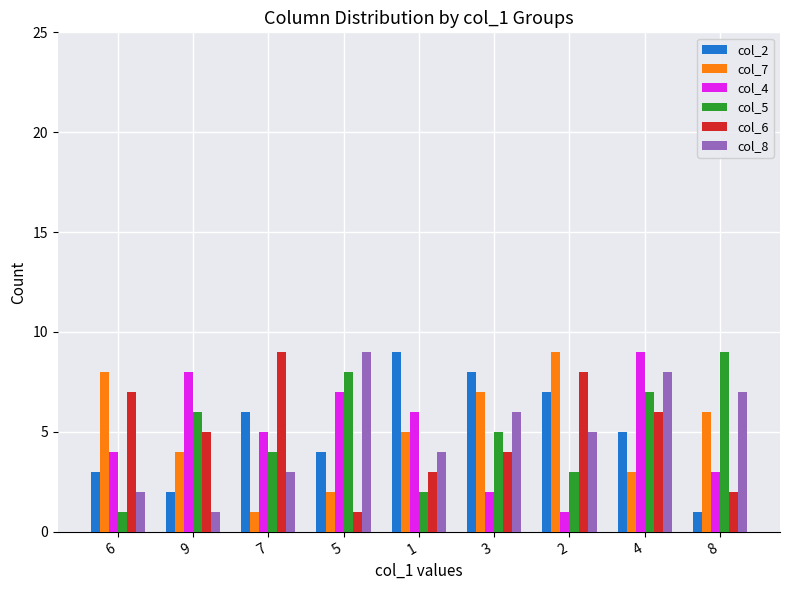

What is the sum of the col_6 values at 7 and 8?

11